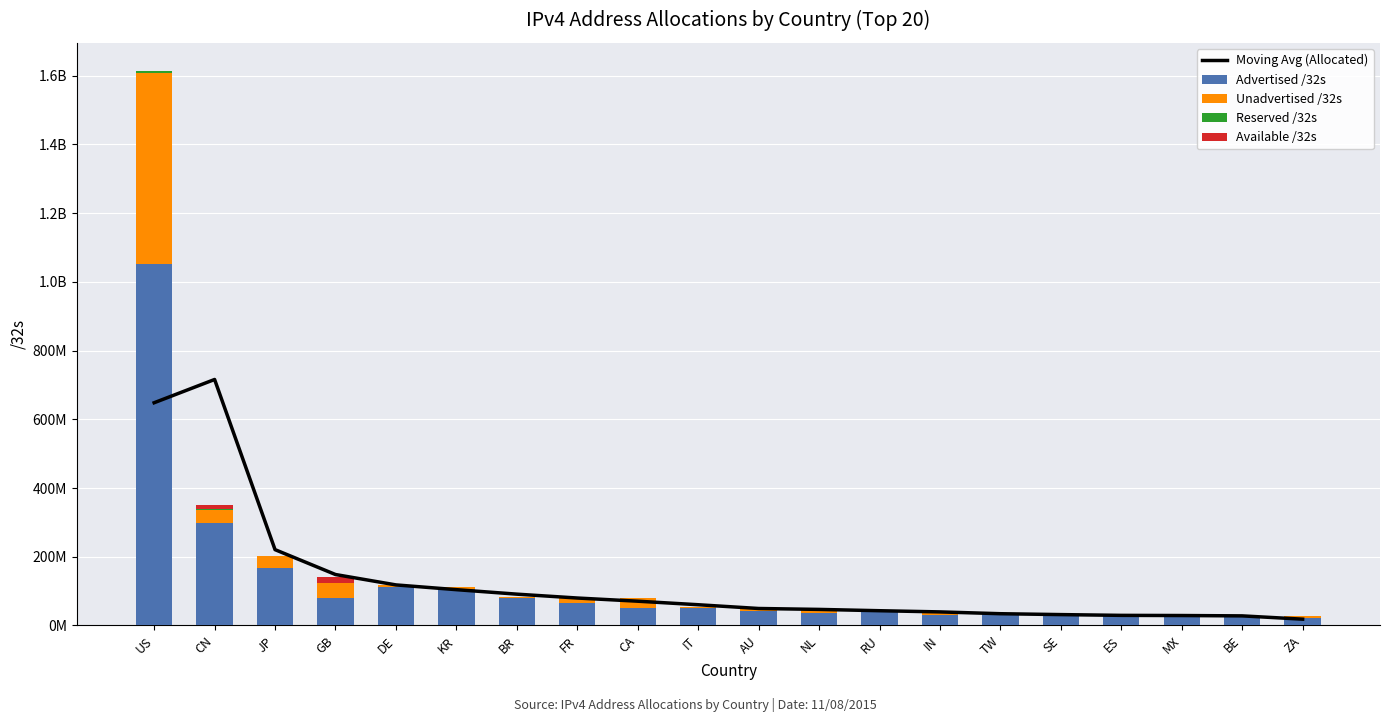

Which category has the highest value in the Reserved /32s series?

US